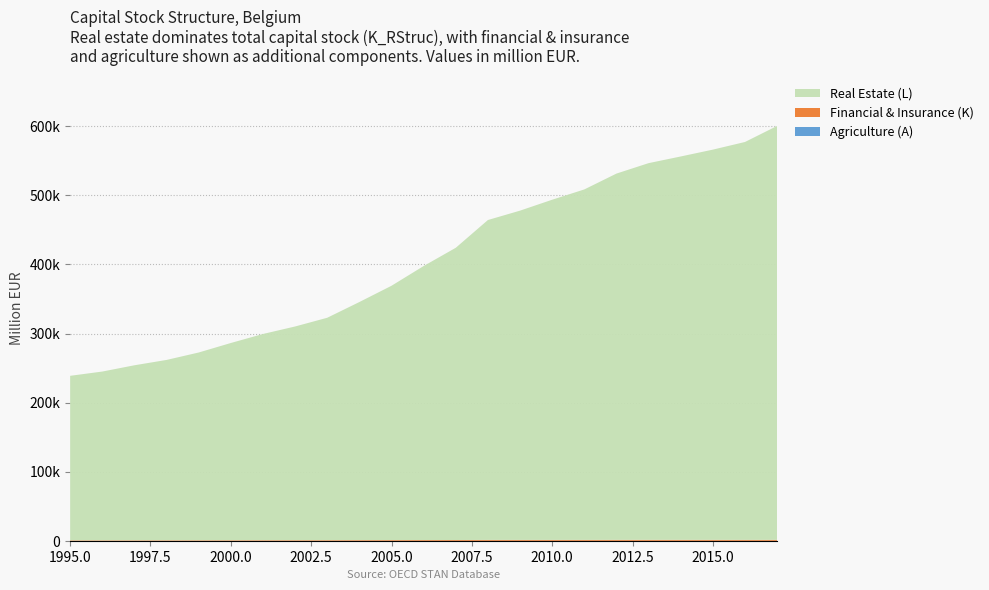

Does the chart have visible grid lines?

Yes